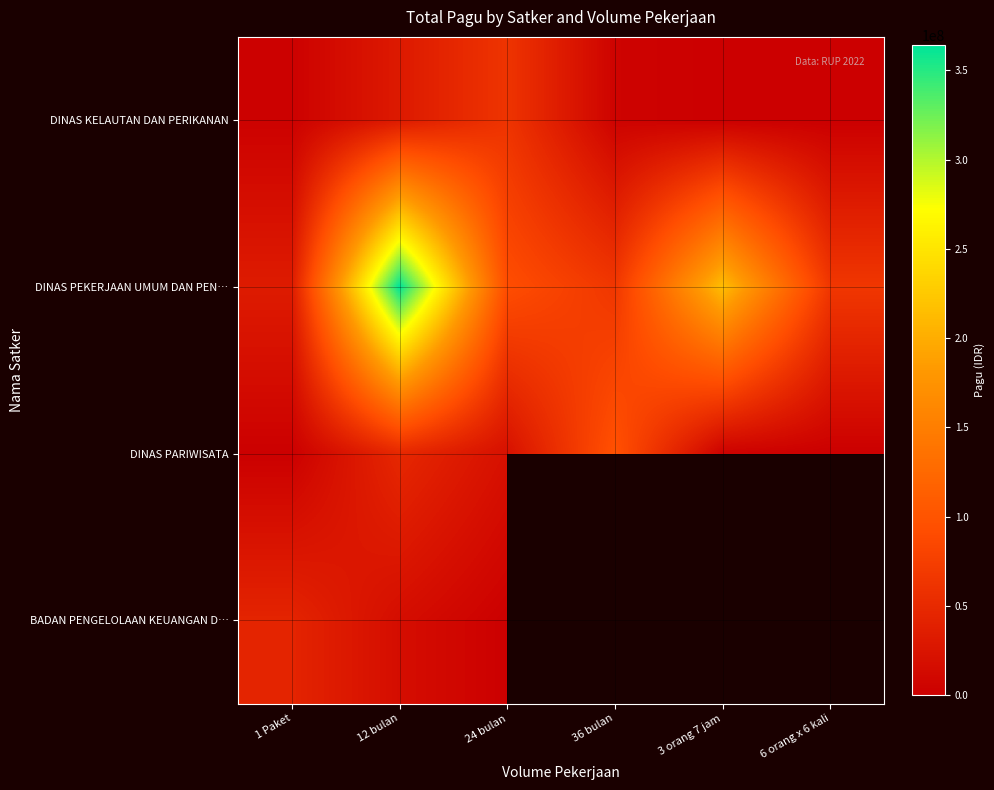

True or false: DINAS KELAUTAN DAN PERIKANAN has a value of 2500000.0 at 1 Paket.

True